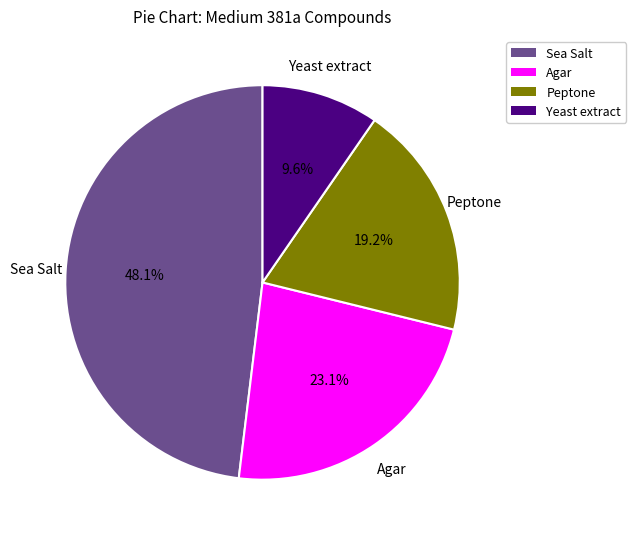

The Agar slice represents 35% of the pie. True or false?

False